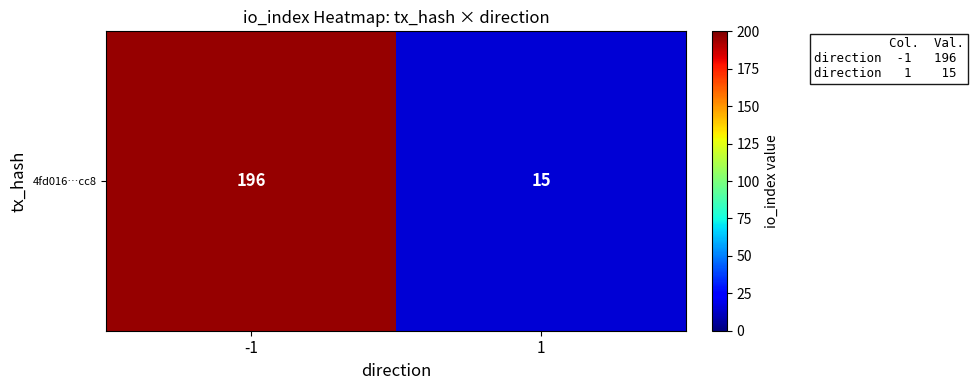

Count the number of categories in the chart.

2